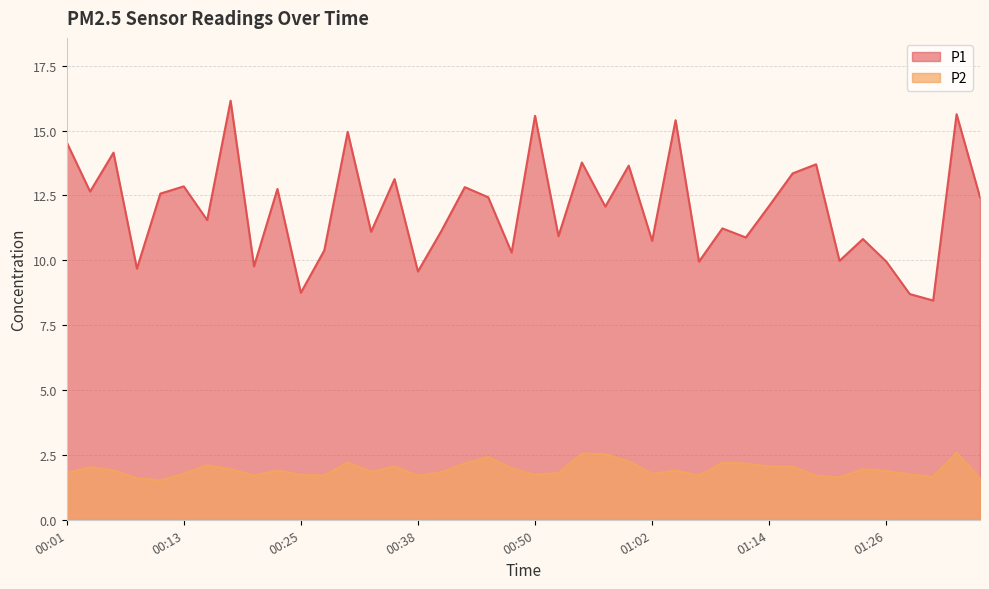

True or false: P1 and P2 intersect in this chart.

False